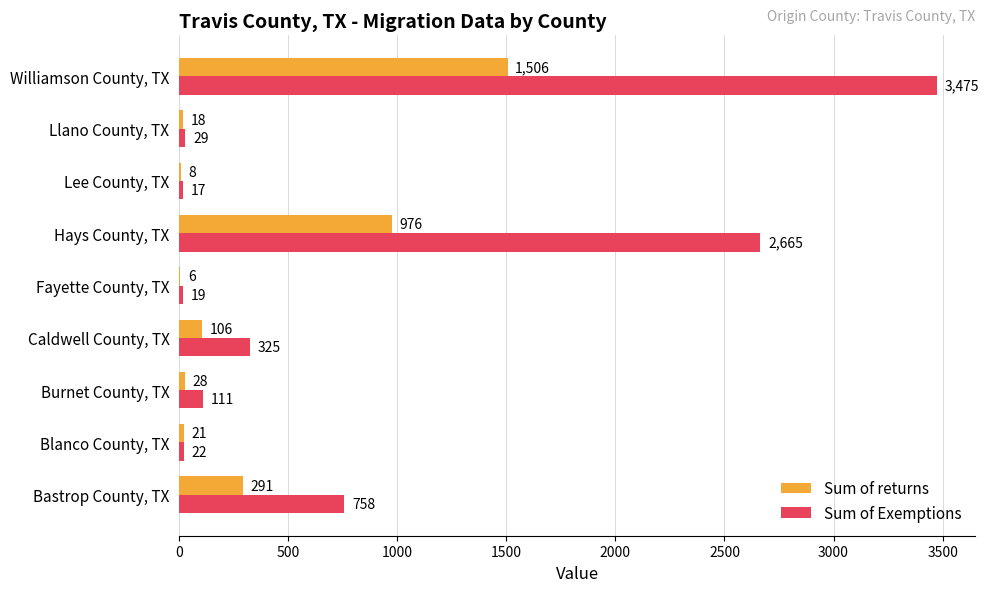

What is the sum of the Sum of Exemptions values at Williamson County, TX and Hays County, TX?

6140